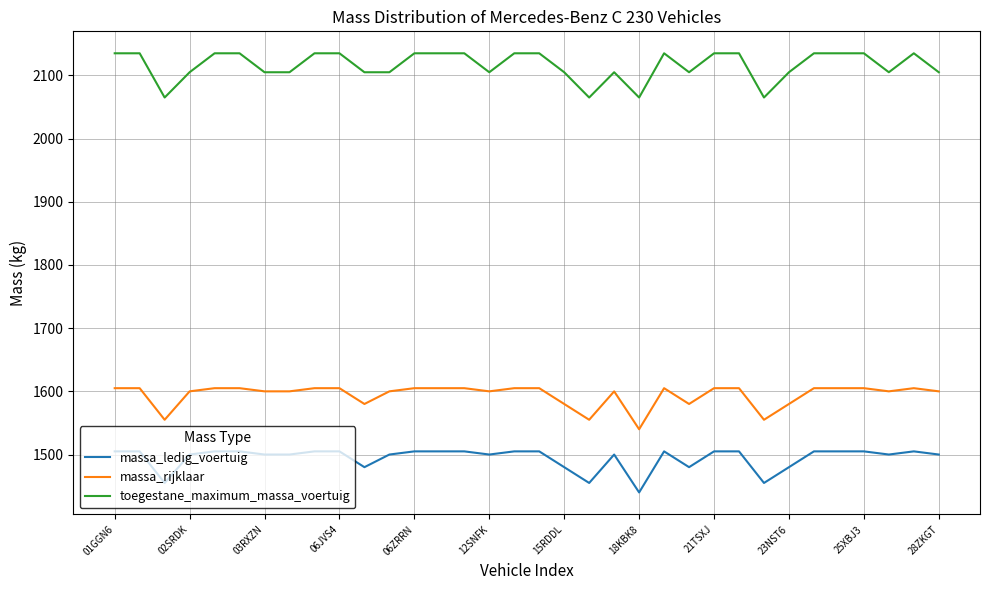

True or false: massa_ledig_voertuig and massa_rijklaar cross at least once.

False